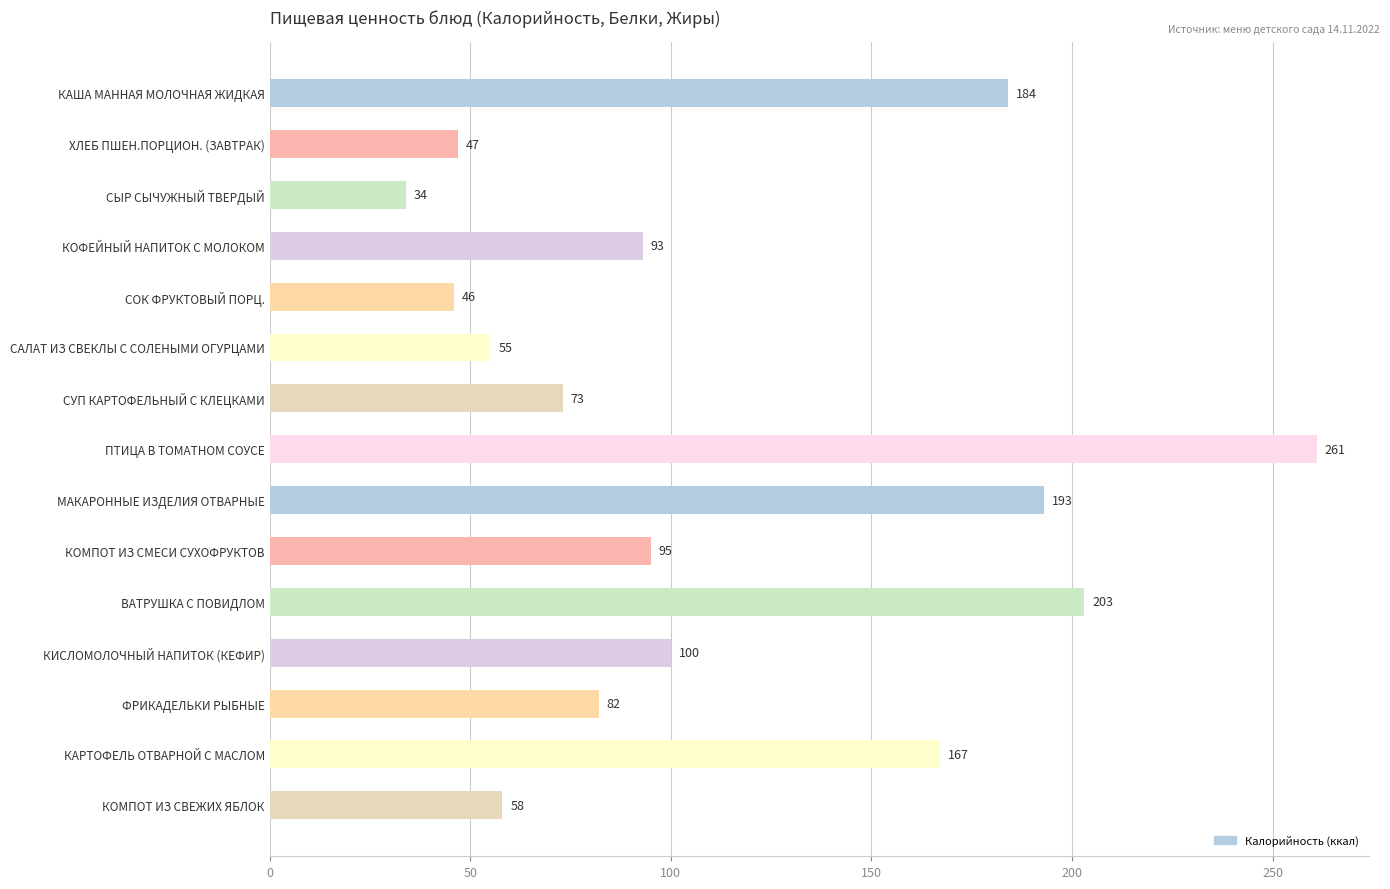

Are the bars horizontal?

Yes